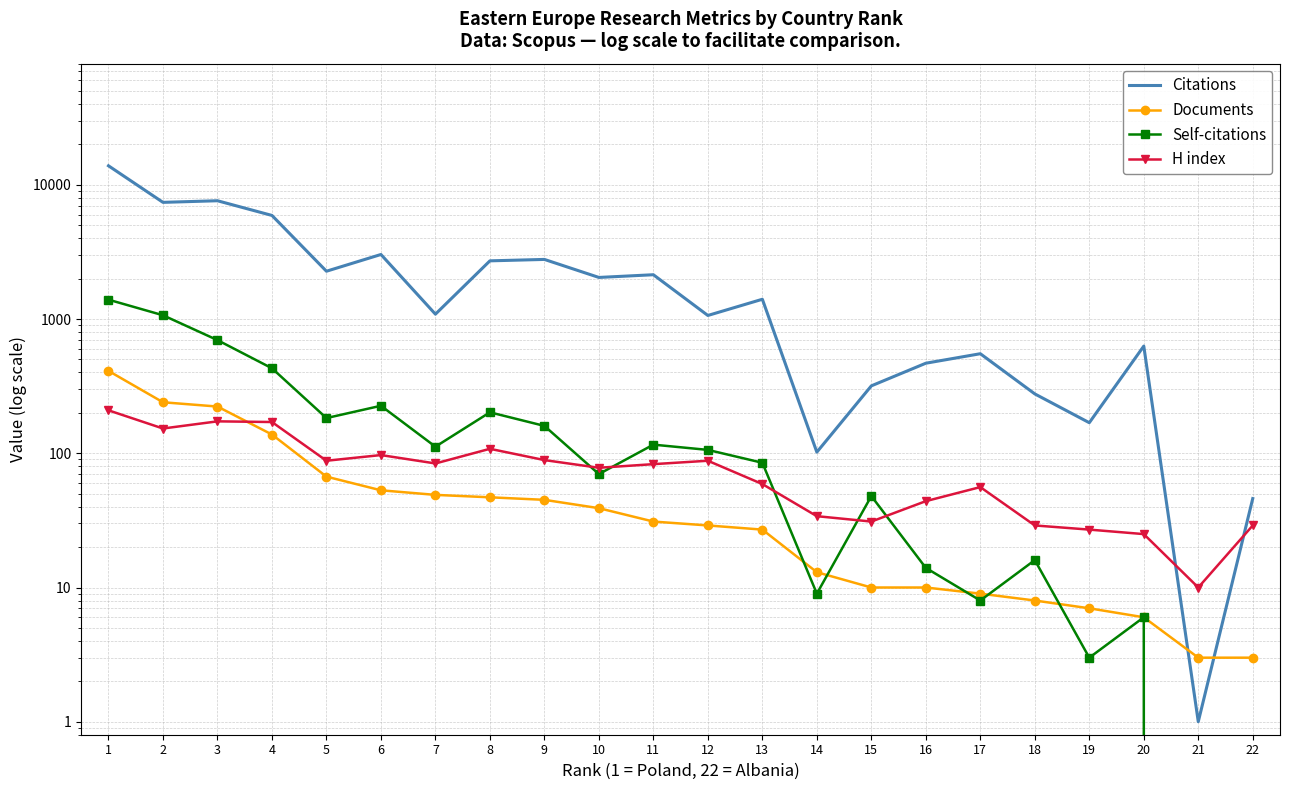

Reading left to right, transcribe all the data shown in this chart.

Citations: 1=13872	2=7408	3=7616	4=5919	5=2273	6=3029	7=1088	8=2716	9=2783	10=2043	11=2140	12=1064	13=1405	14=102	15=318	16=469	17=552	18=277	19=169	20=629	21=1	22=46
Documents: 1=411	2=240	3=223	4=138	5=67	6=53	7=49	8=47	9=45	10=39	11=31	12=29	13=27	14=13	15=10	16=10	17=9	18=8	19=7	20=6	21=3	22=3
Self-citations: 1=1395	2=1068	3=697	4=430	5=183	6=226	7=112	8=202	9=160	10=70	11=116	12=106	13=85	14=9	15=48	16=14	17=8	18=16	19=3	20=6	21=0	22=0
H index: 1=209	2=153	3=173	4=171	5=88	6=97	7=84	8=108	9=89	10=78	11=83	12=88	13=59	14=34	15=31	16=44	17=56	18=29	19=27	20=25	21=10	22=29